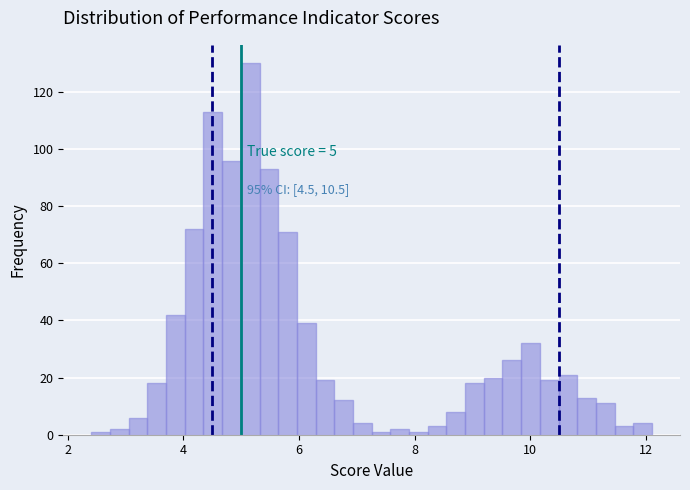

Read against the x-axis, roughly where is the centre of the tallest bar?

5.2